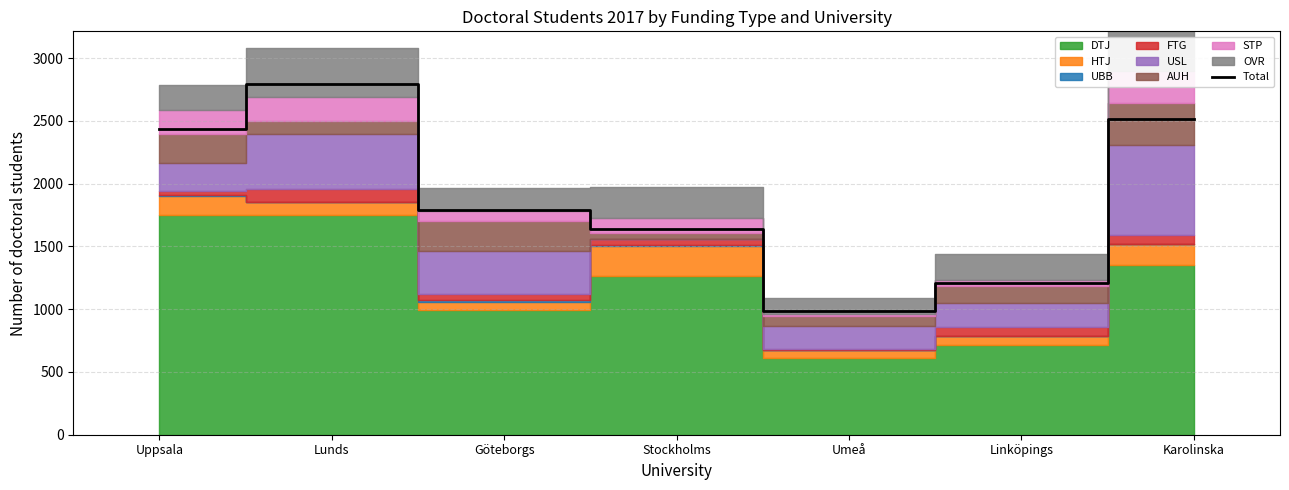

What is the value of the 1st point from the left?

2434